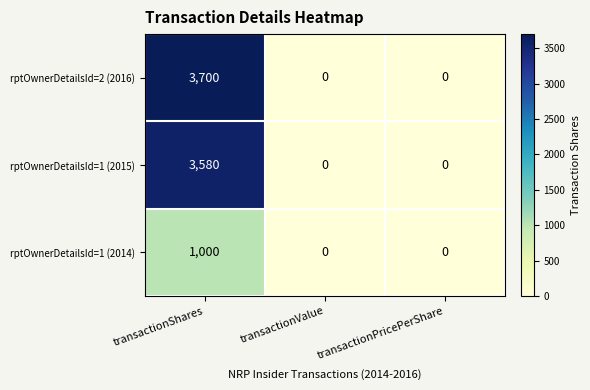

How many distinct data groups are displayed?

3